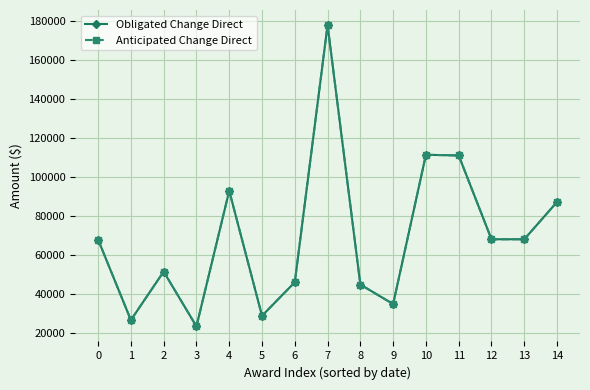

What is the minimum value shown in the chart?

23569